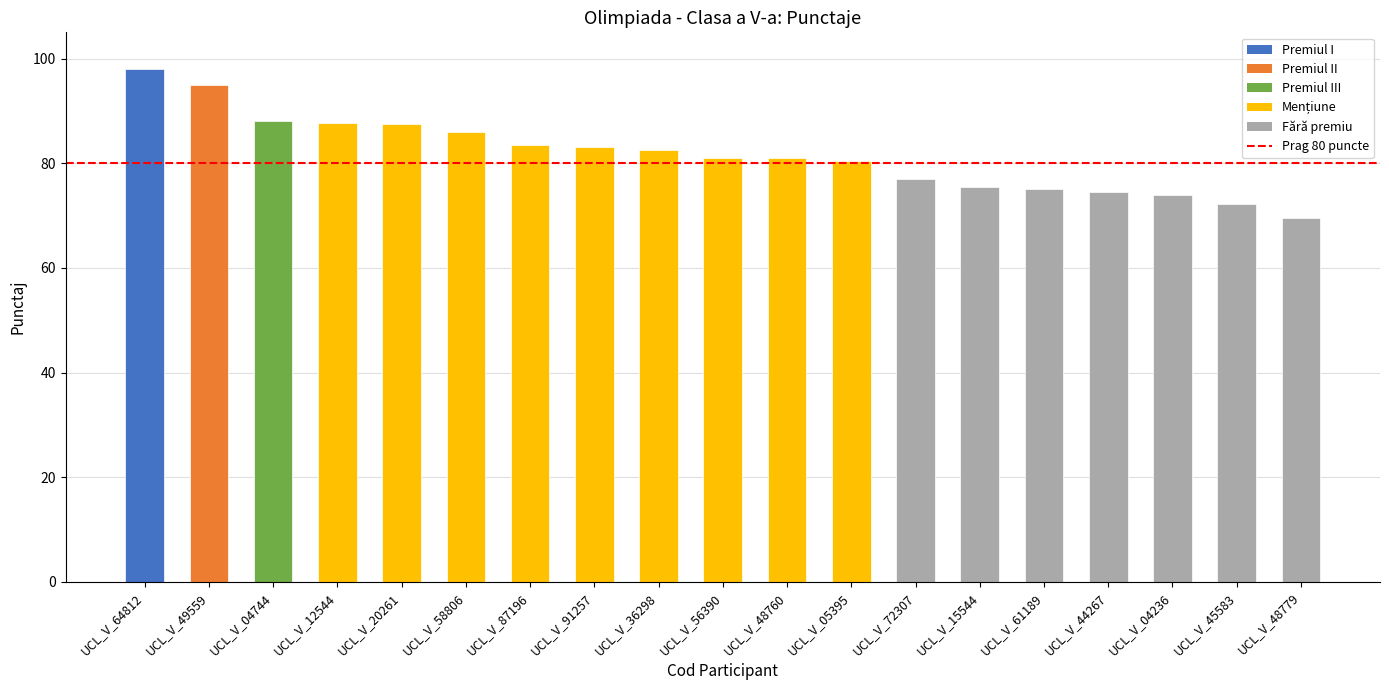

Does the chart contain any negative values?

No